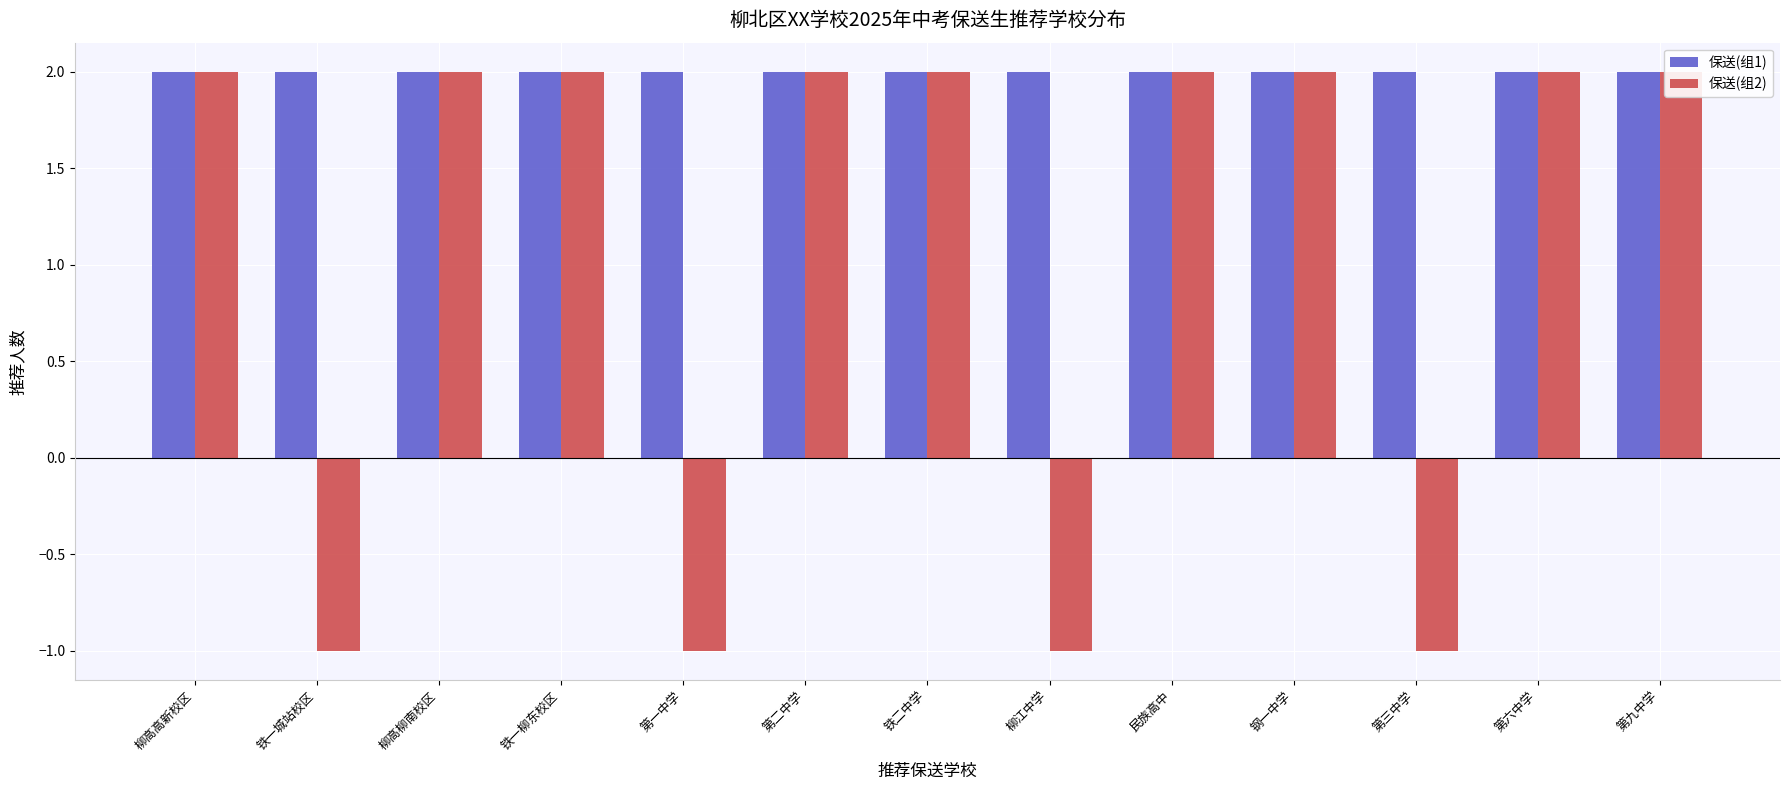

At how many categories does at least one series exceed 0?

13